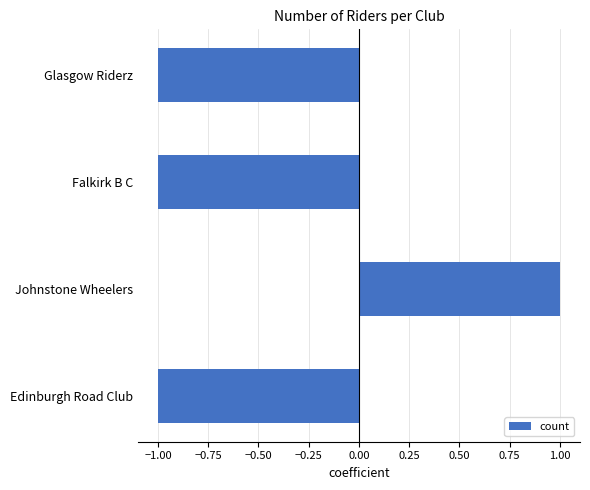

Is it true that the value at Glasgow Riderz is 0?

False